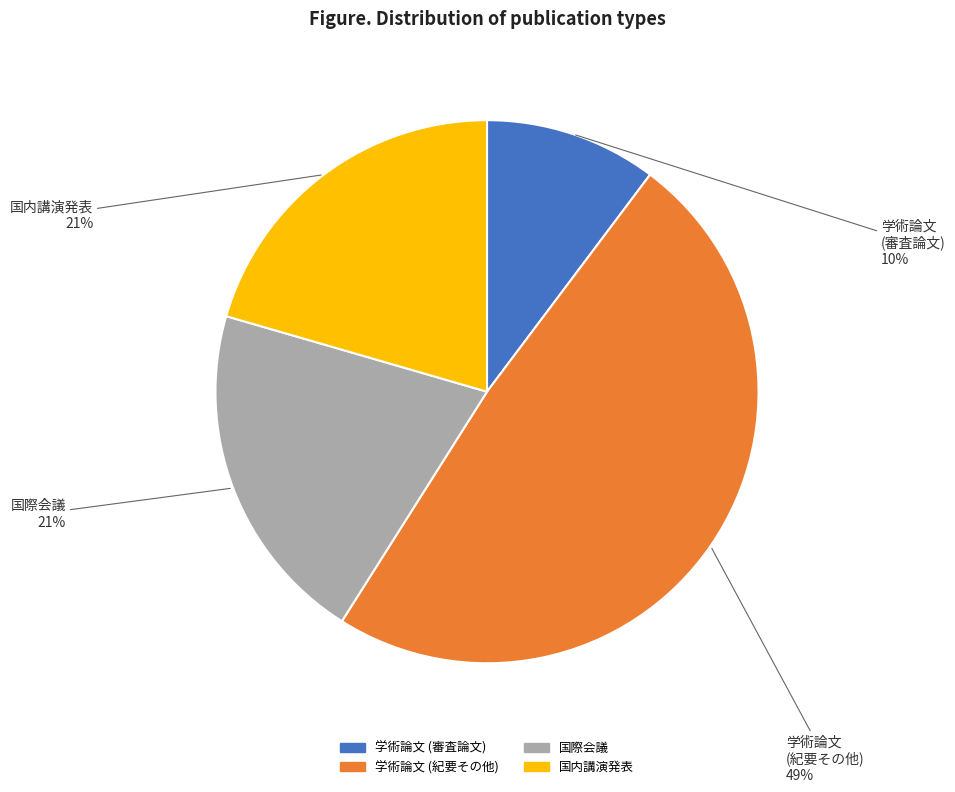

Do 学術論文 (審査論文) and 国際会議 together represent more than half of the pie?

No